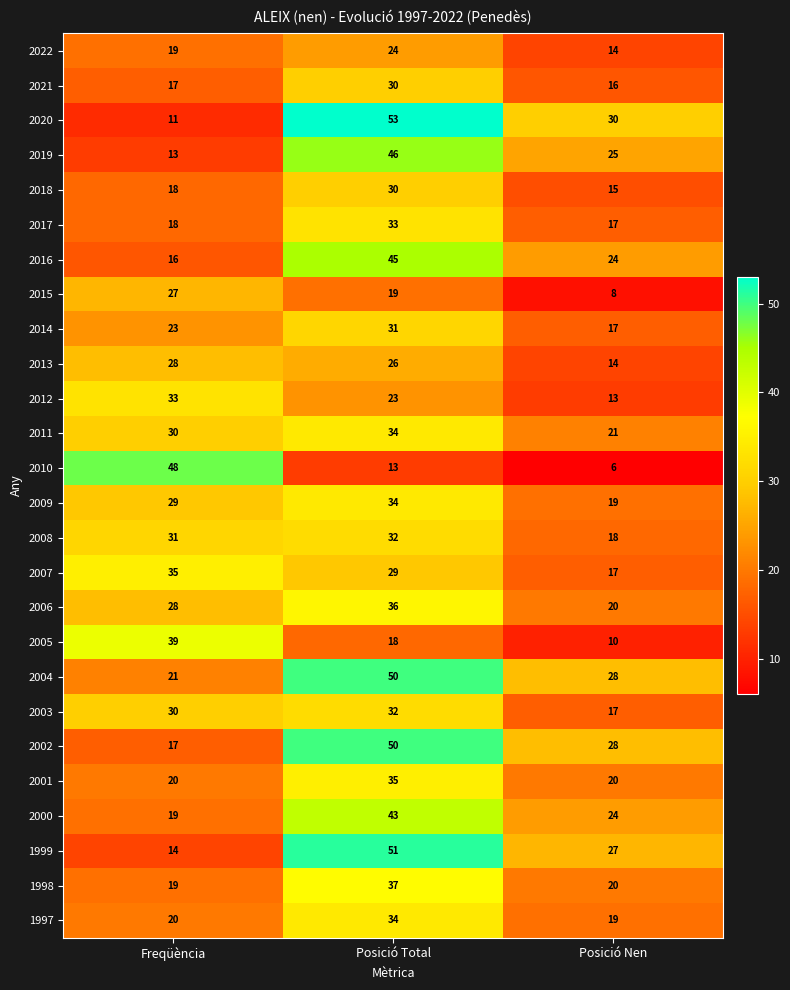

Is it true that 1997 equals 28 at Posició Nen?

False